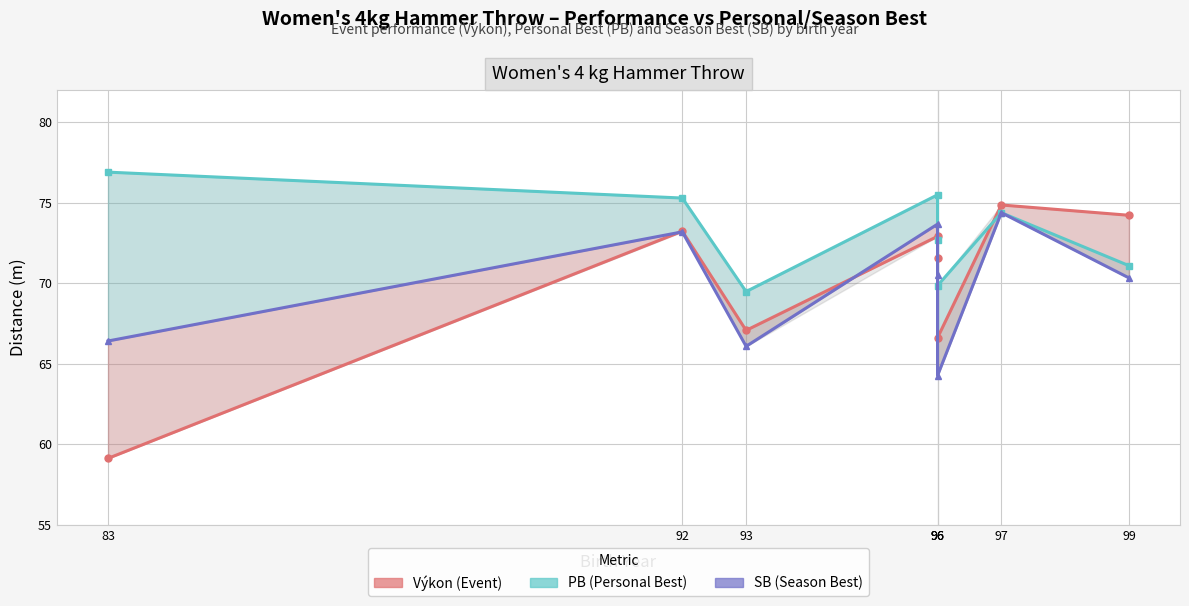

Which series has the largest range (max minus min)?

Výkon